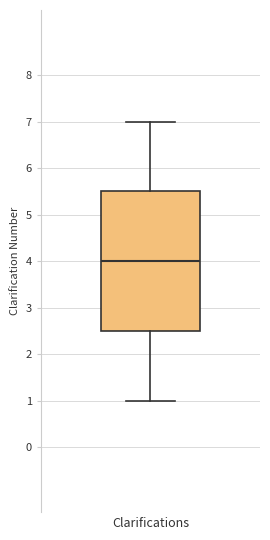

Where does the upper whisker of the box for Clarifications end on the y-axis? The values are not printed on the chart, so give them approximately, as read against the axis.

7.0